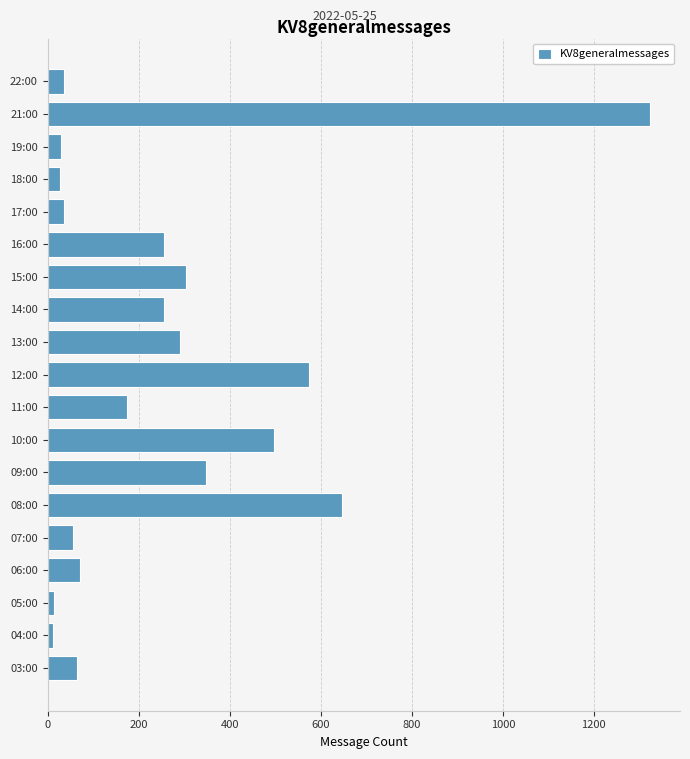

Which has a higher value, 16:00 or 03:00?

16:00